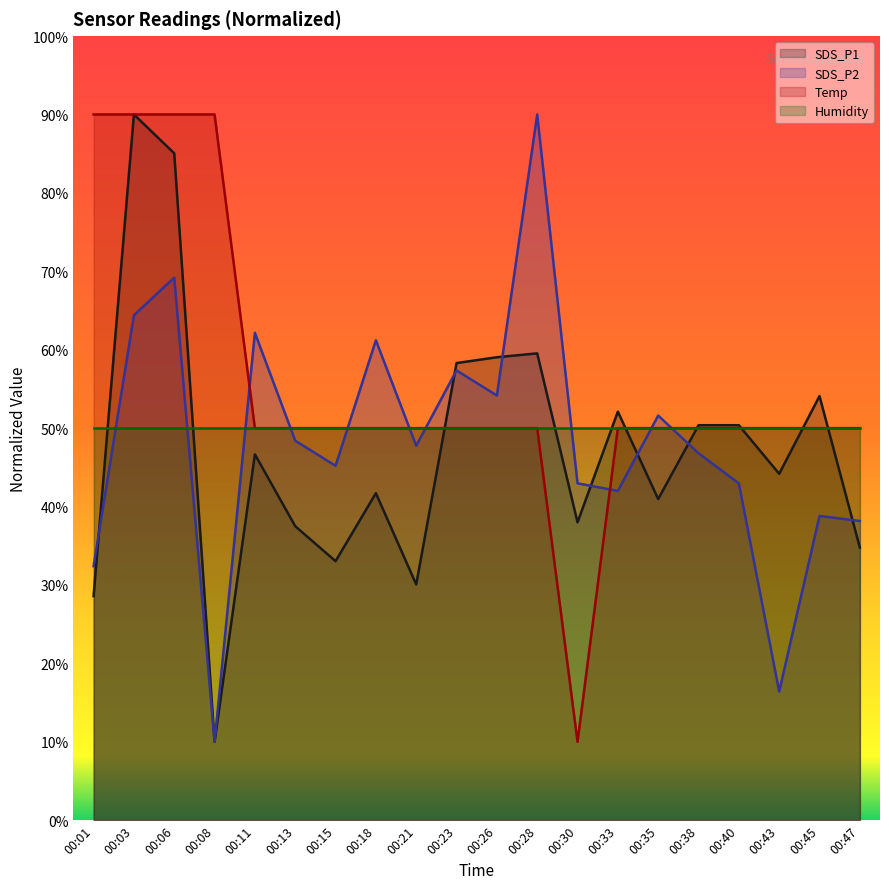

Which category has the highest value across all series?

00:03